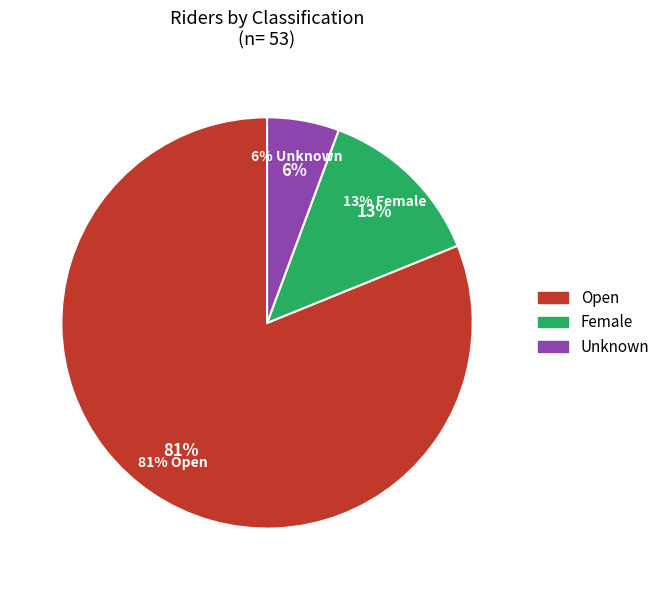

Which slice is the smallest?

Unknown